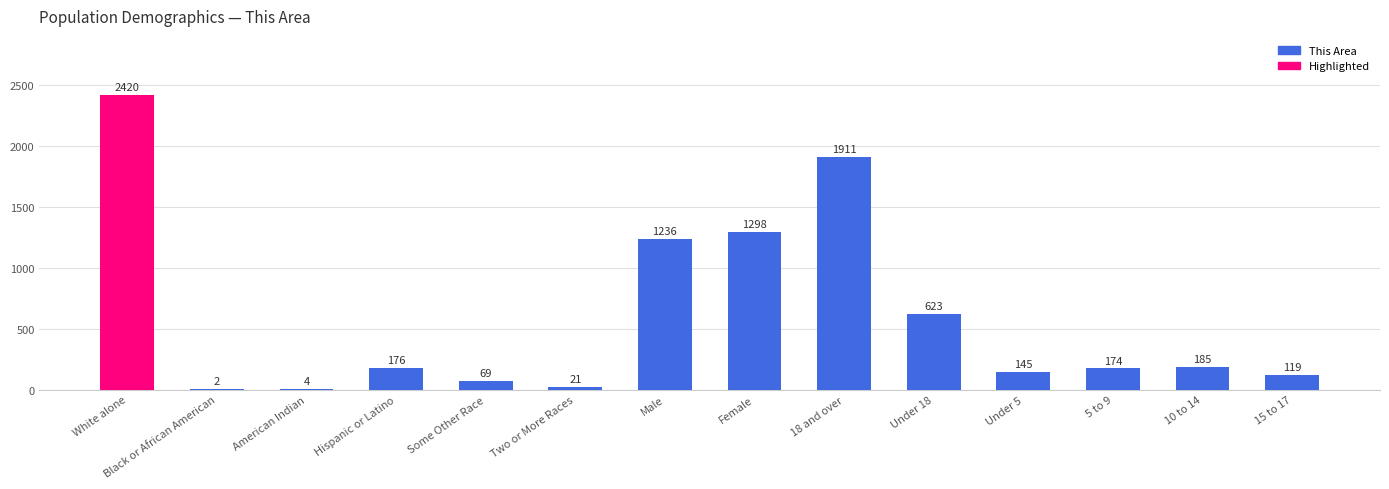

Which category has the highest value across all series?

White alone